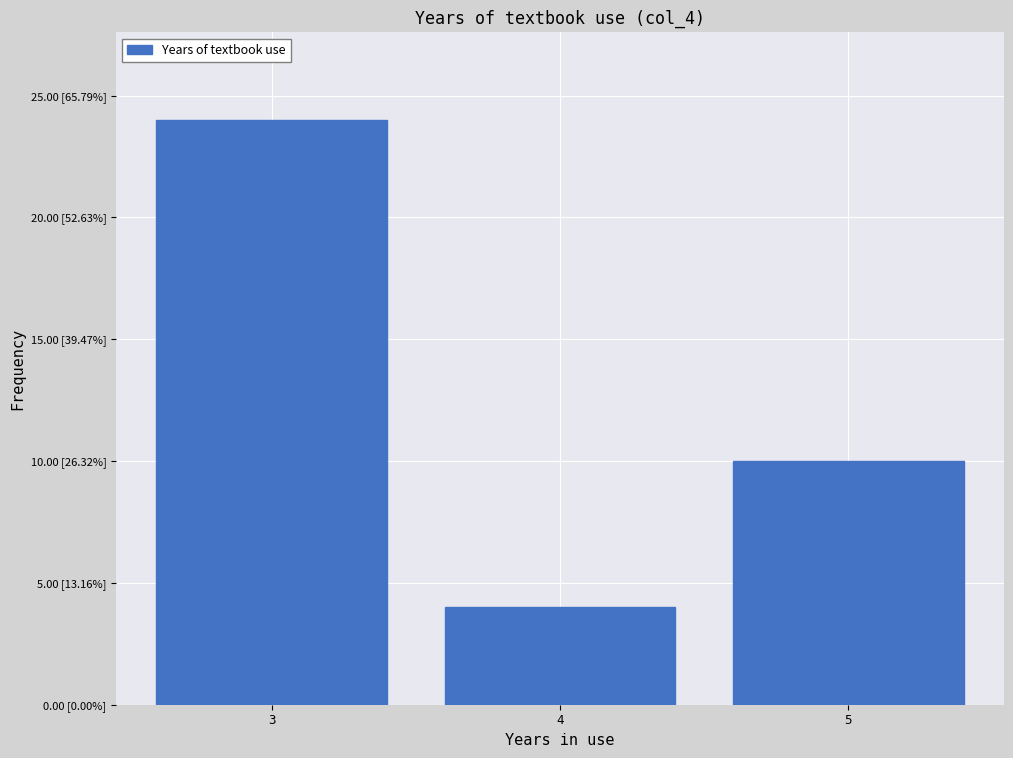

Does the chart contain any negative values?

No